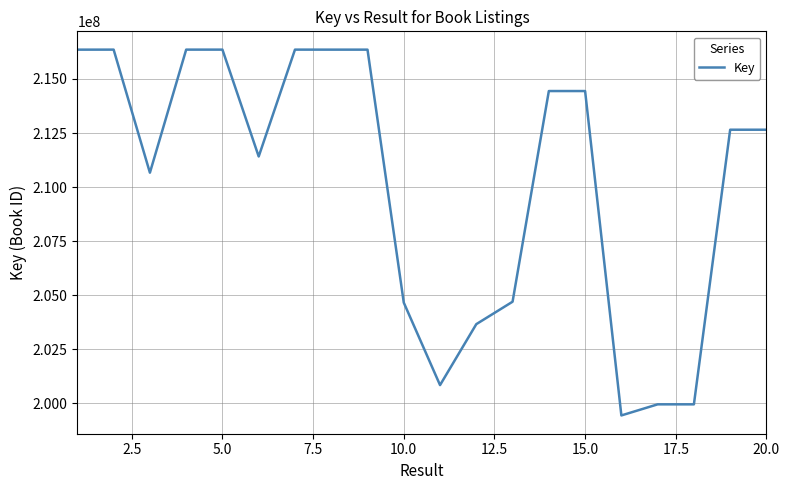

What is the difference between the maximum and minimum values?

16910472